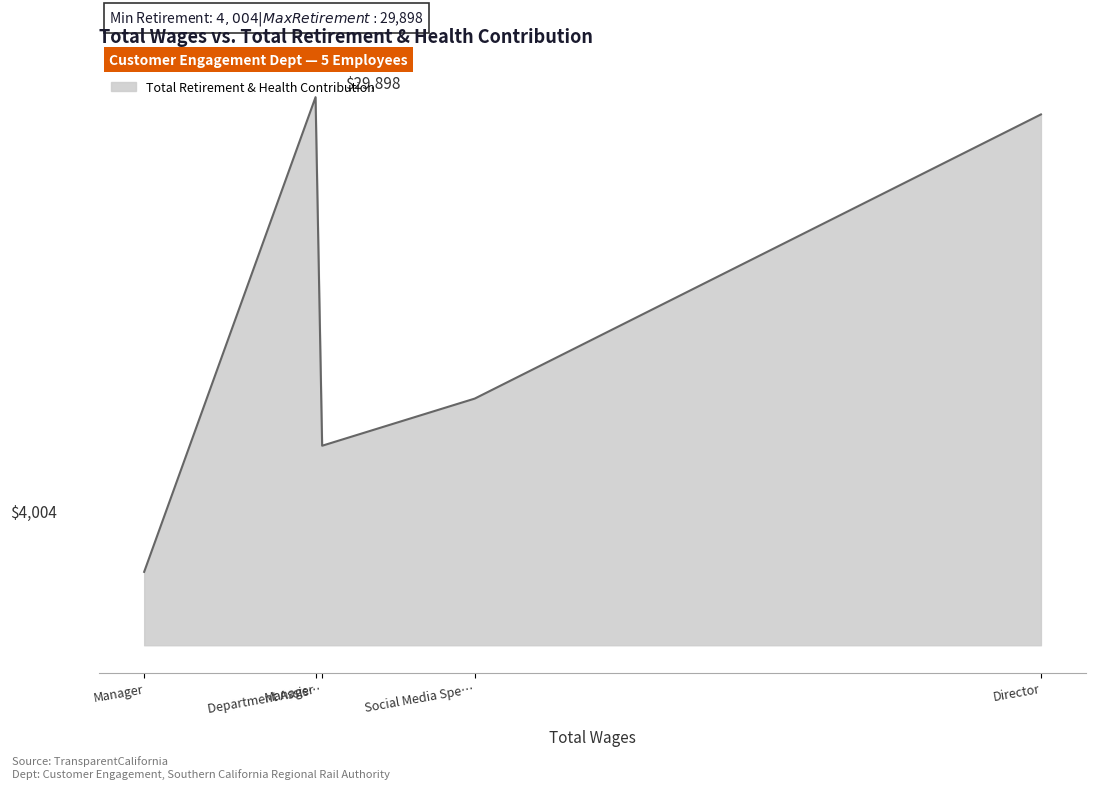

Is this an area chart (filled region under the line)?

Yes